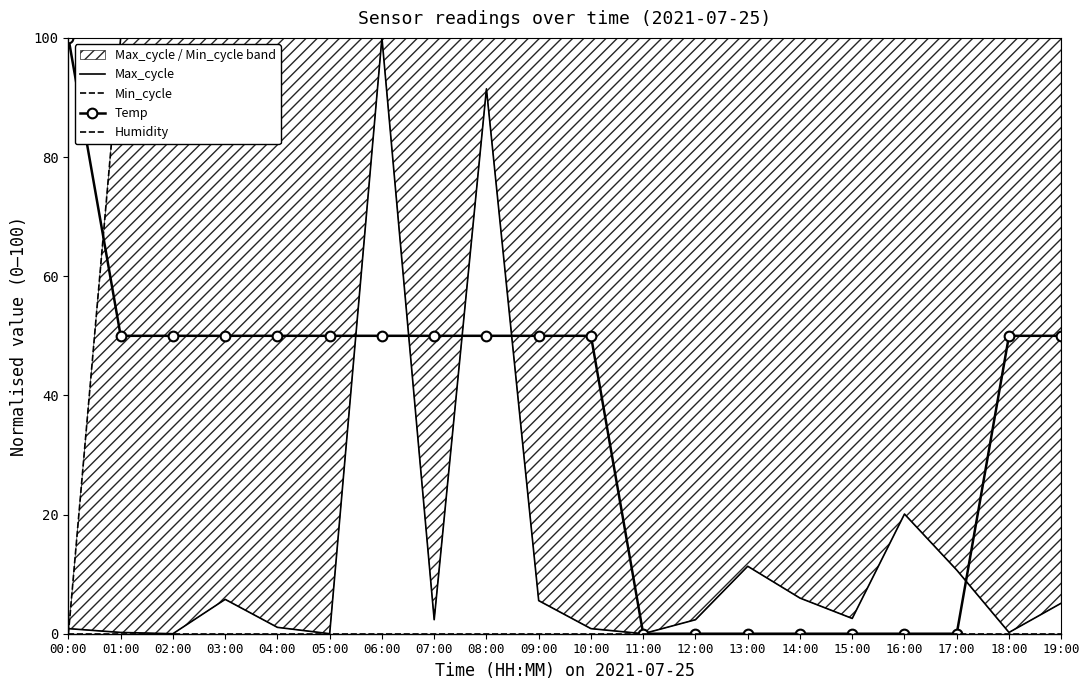

The value of Max_cycle at 07:00 is 2.4. True or false?

True